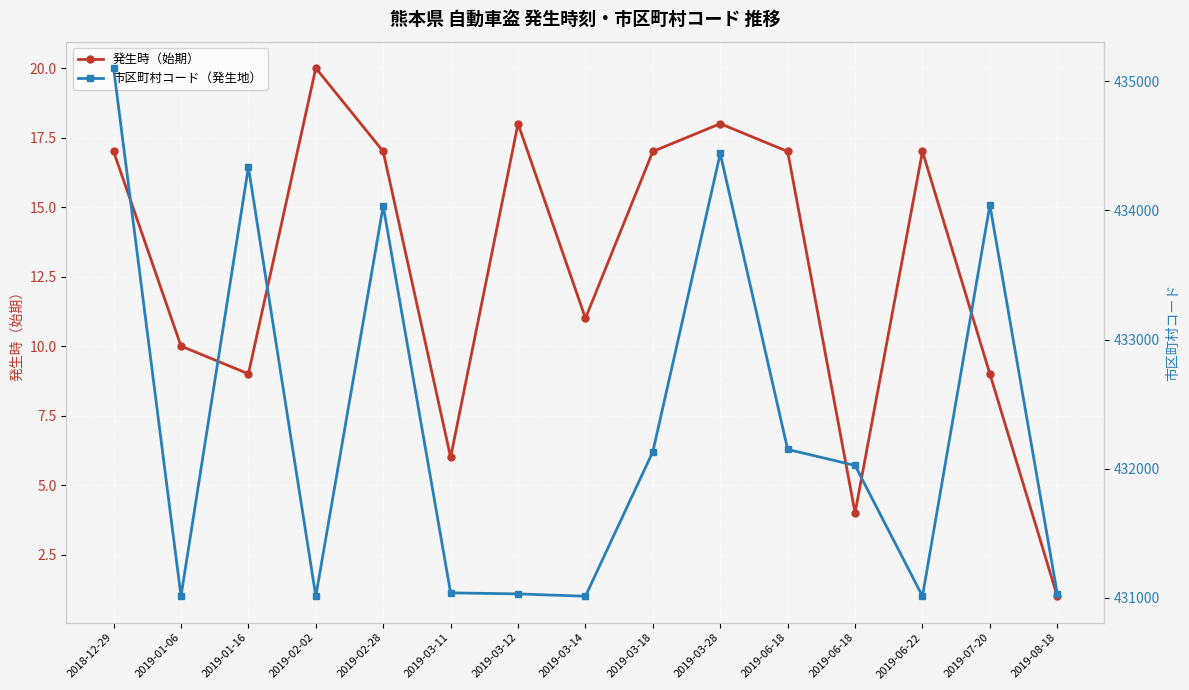

What is the sum of all 発生時（始期） values?

191